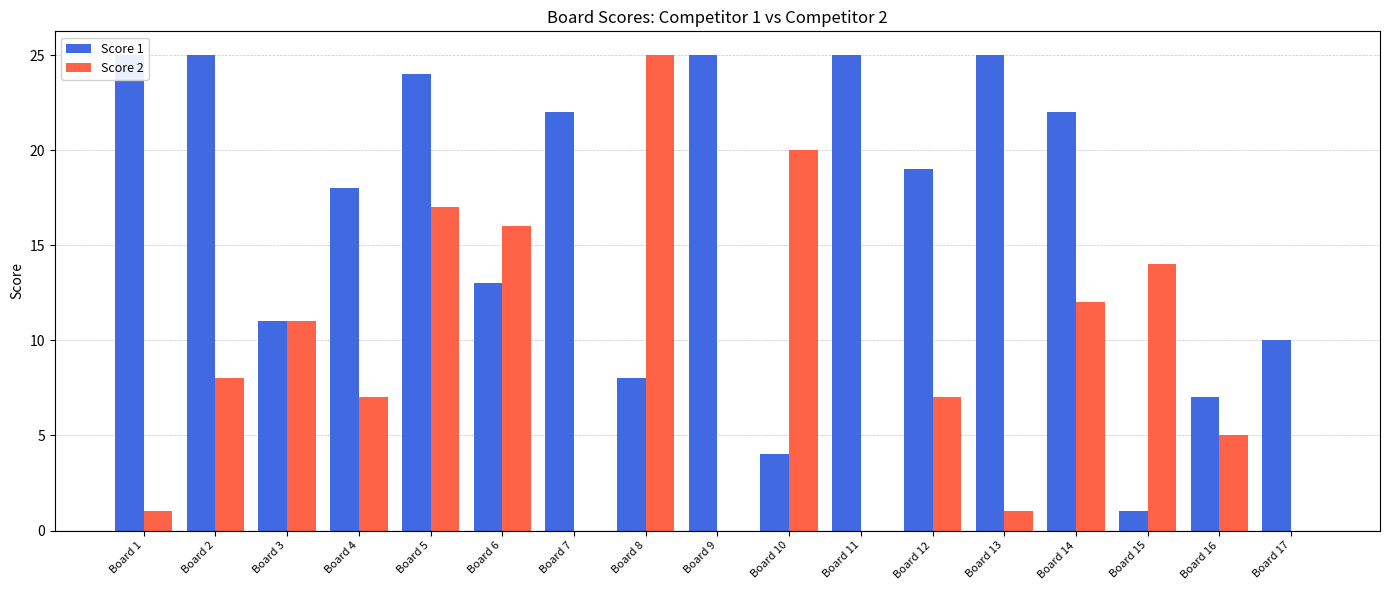

What is the sum of all Score 2 values?

144